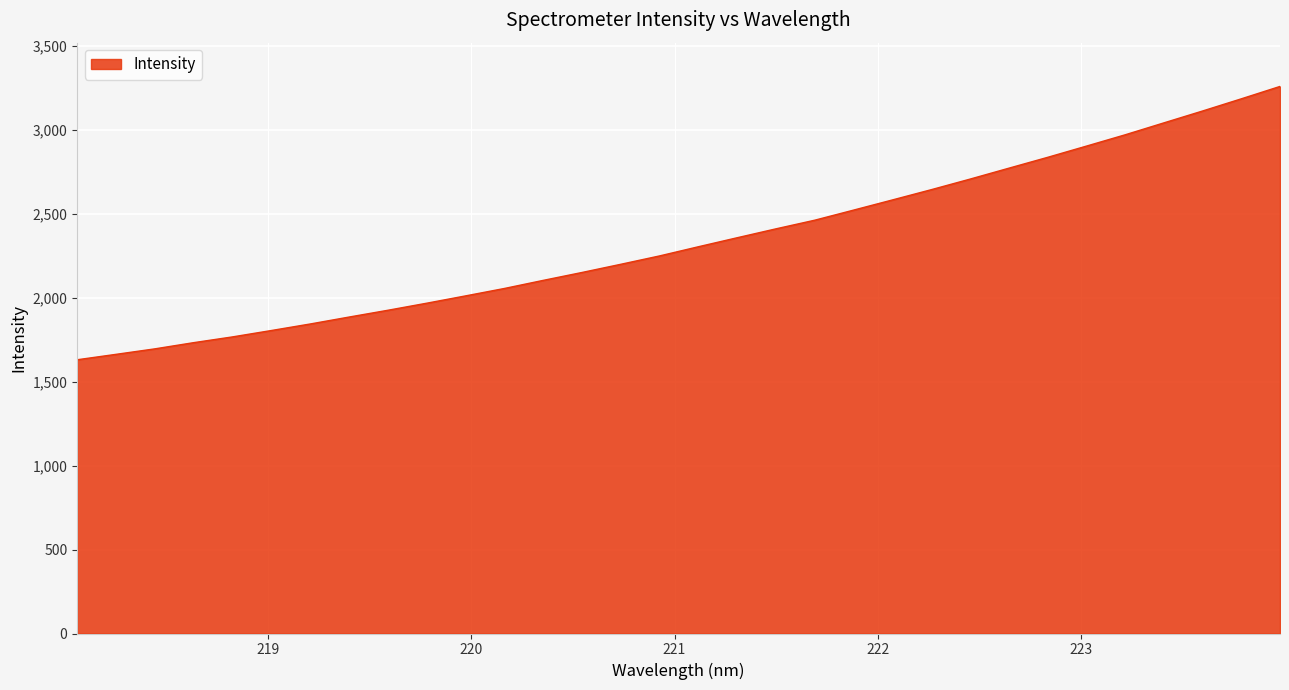

Does the chart display data point markers on the line(s)?

No